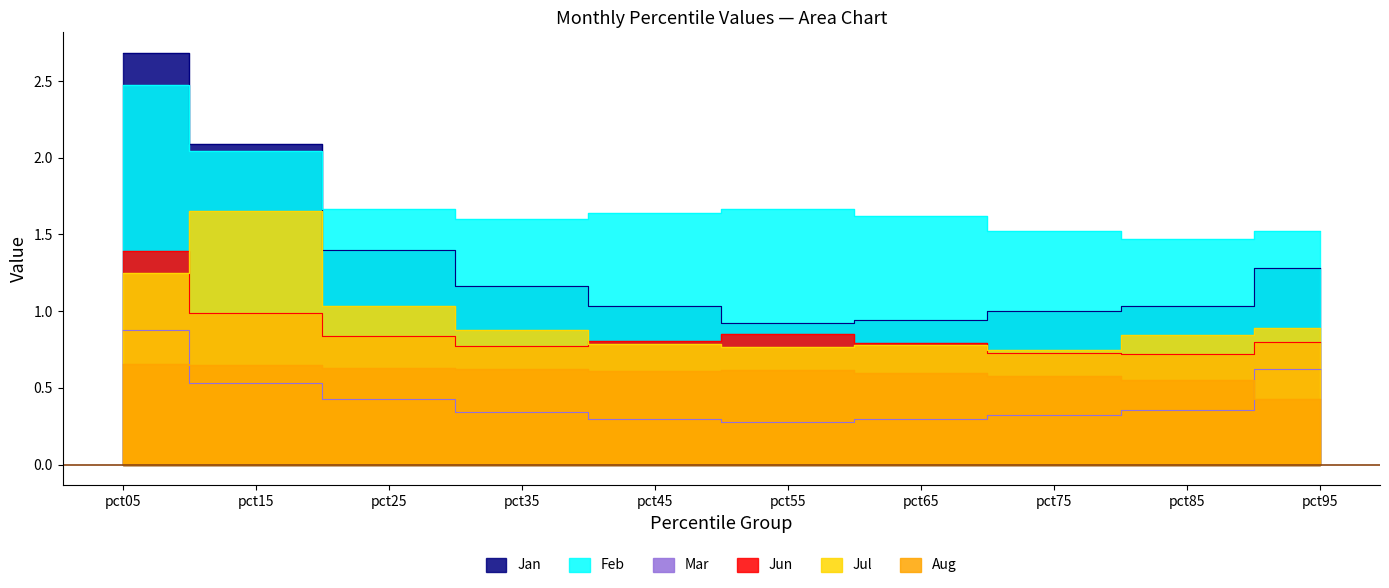

At which category does the chart reach its peak across all series?

pct05